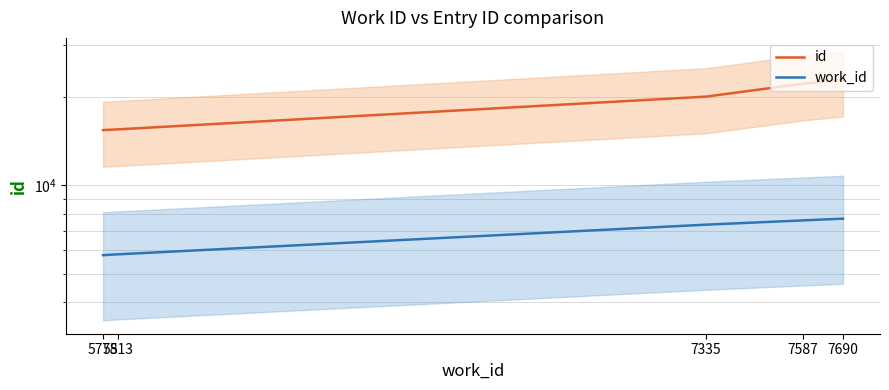

At which label is work_id closest to 6732?

7335